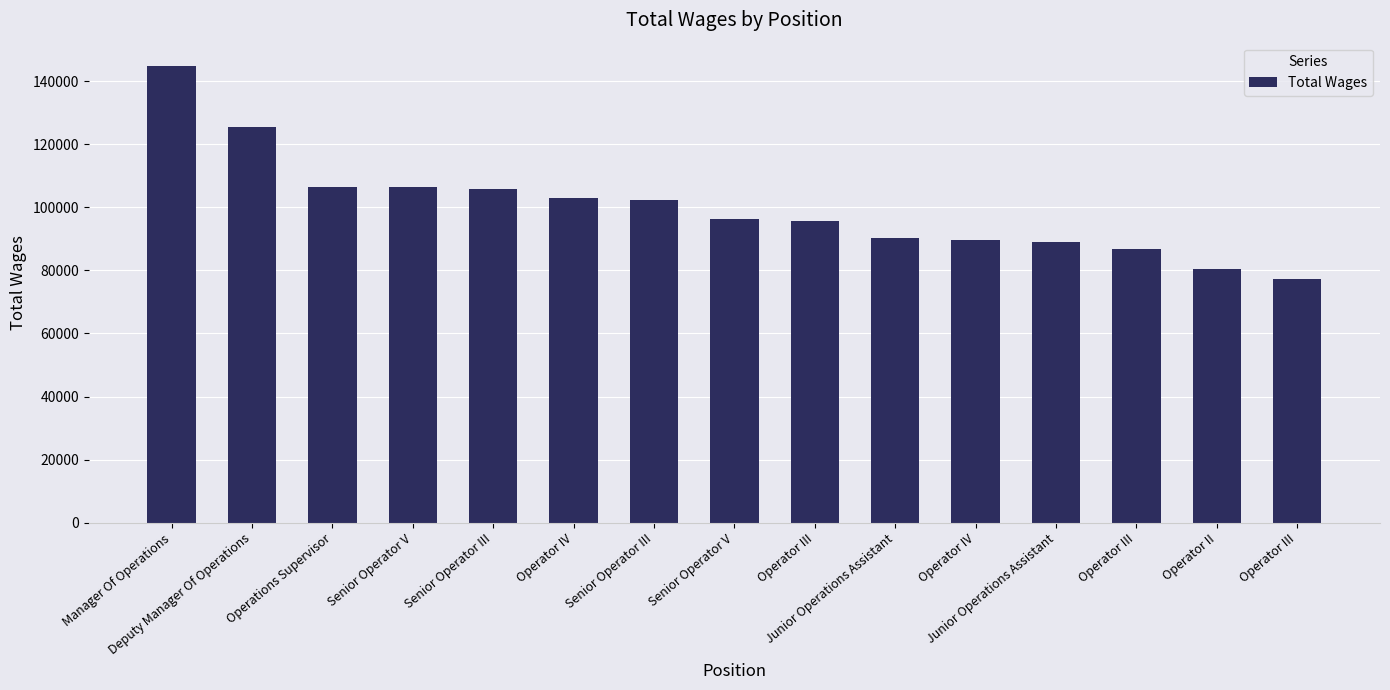

What is the label of the 11th bar from the left?

Operator IV